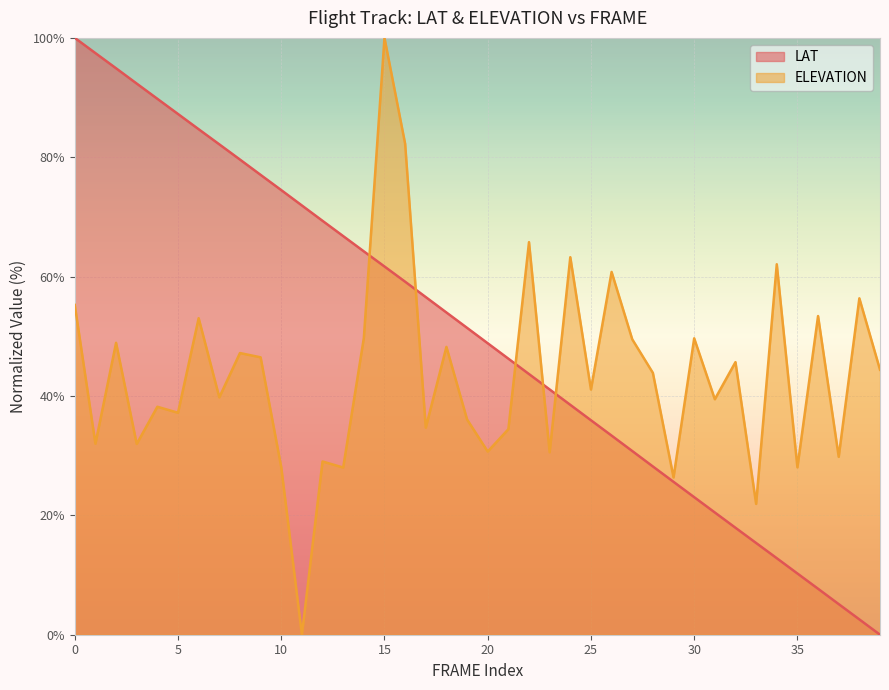

How many lines are shown in the chart?

2